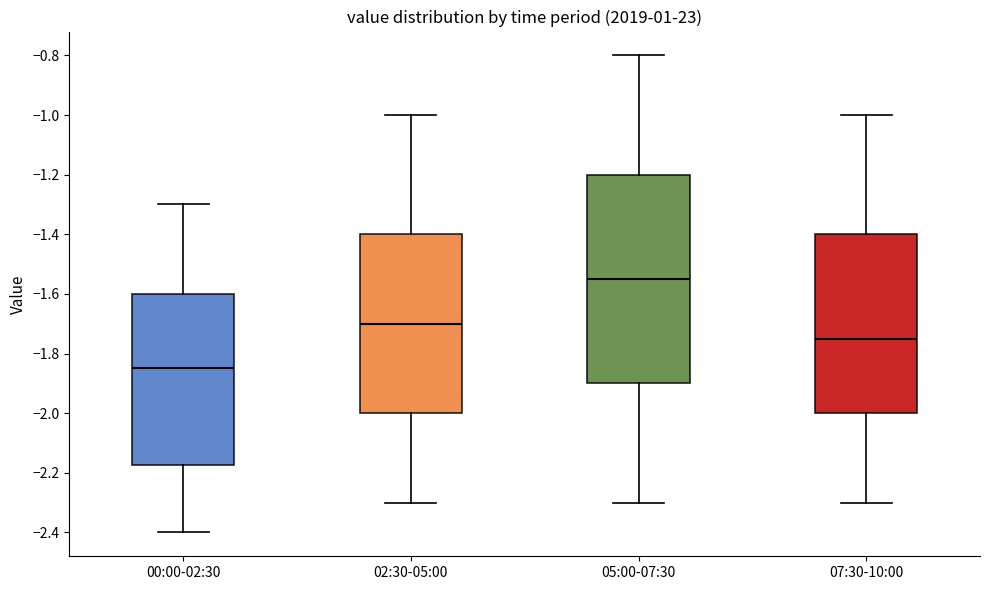

Comparing the boxes themselves (not the whiskers), which one is the tallest?

05:00-07:30